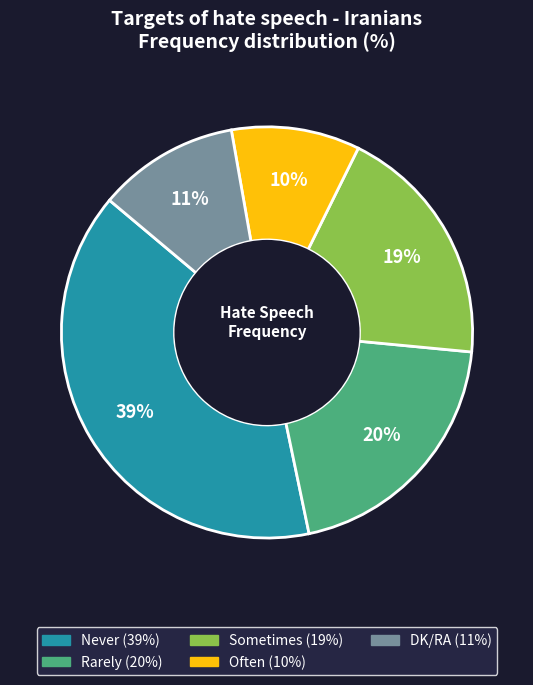

To the nearest percent, what is the average slice percentage?

20%